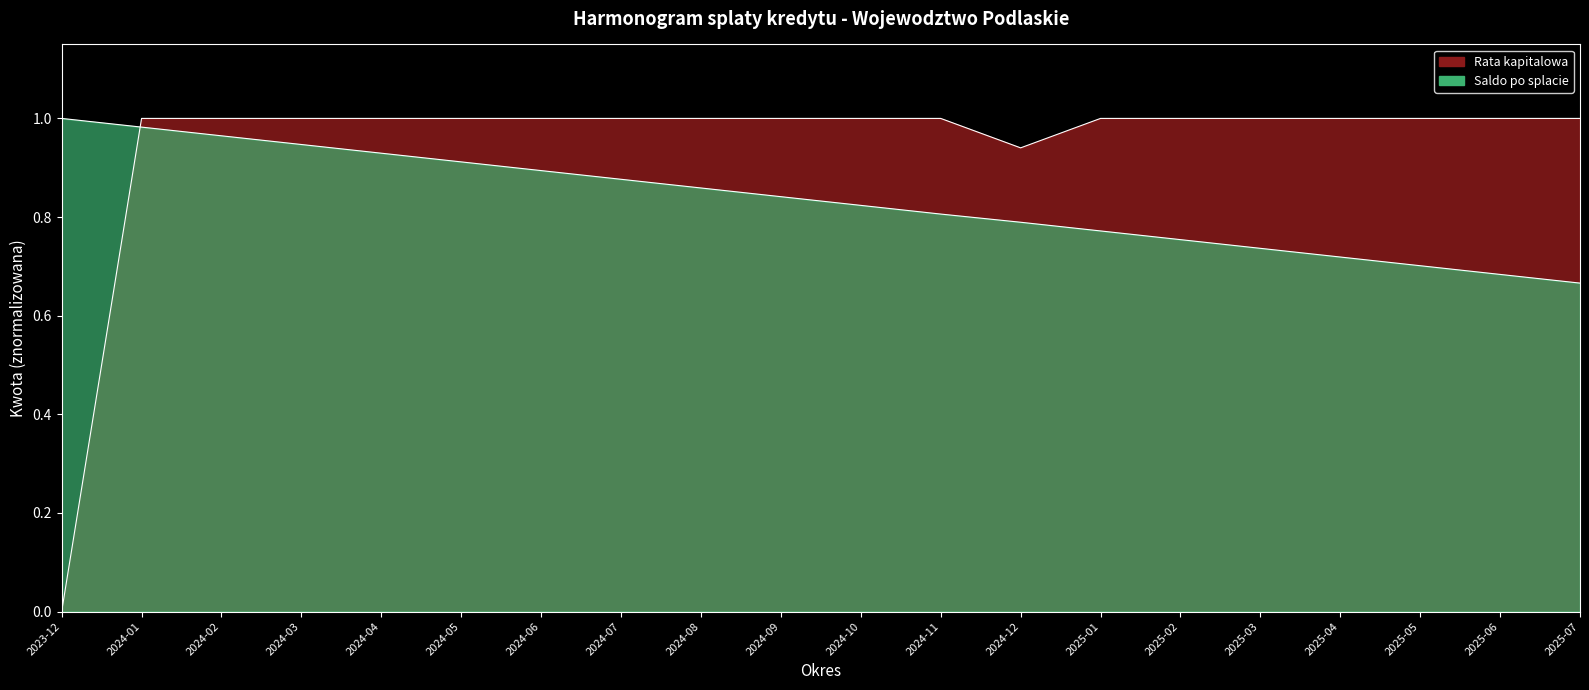

Is it true that Saldo po splacie equals 0.6 at 2024-07?

False